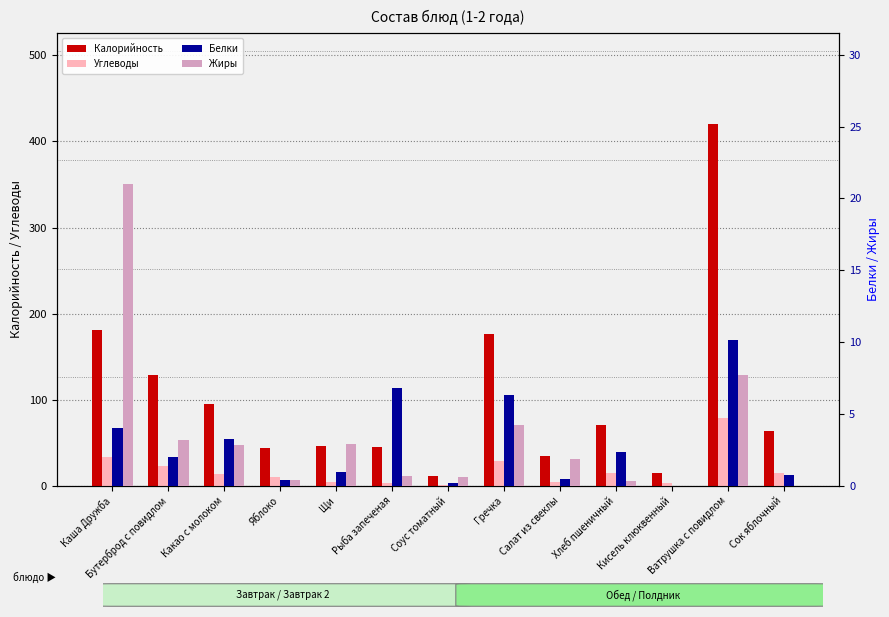

The Калорийность series shows 46.4 at Щи. True or false?

True